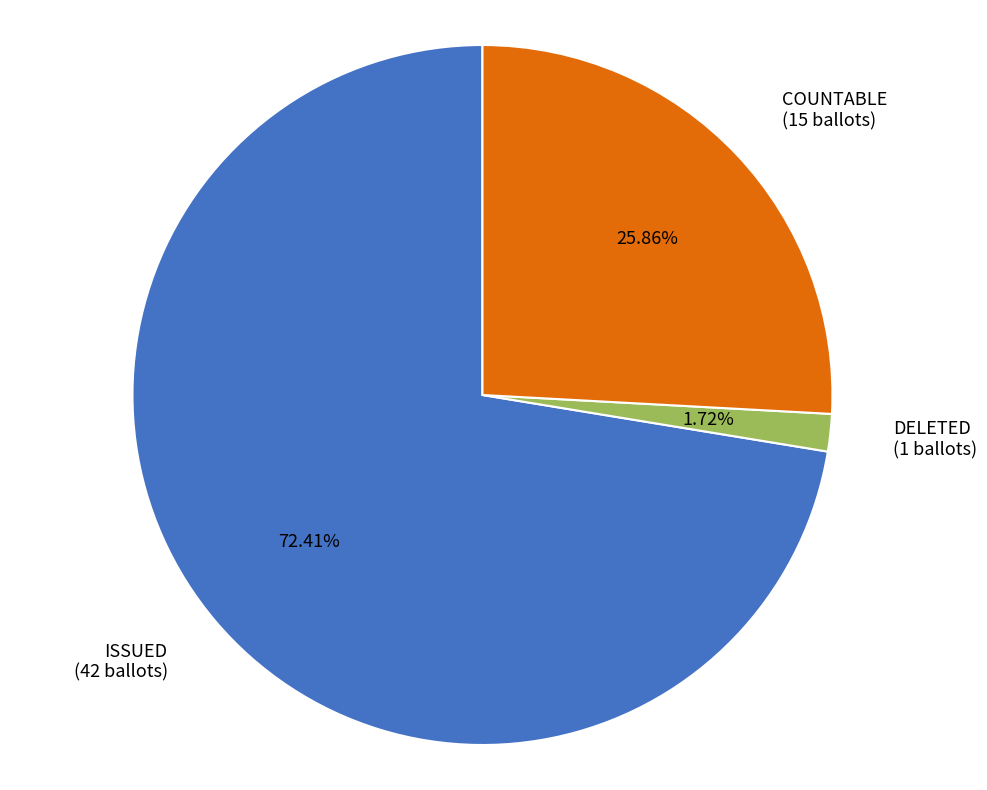

What percentage is the DELETED slice, to the nearest percent?

2%